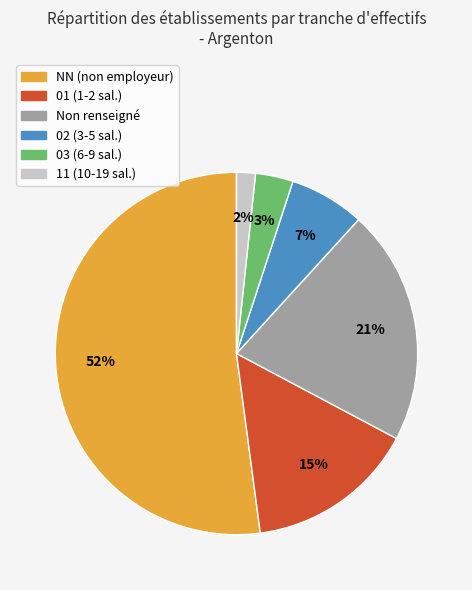

Is there a majority slice in this chart?

Yes